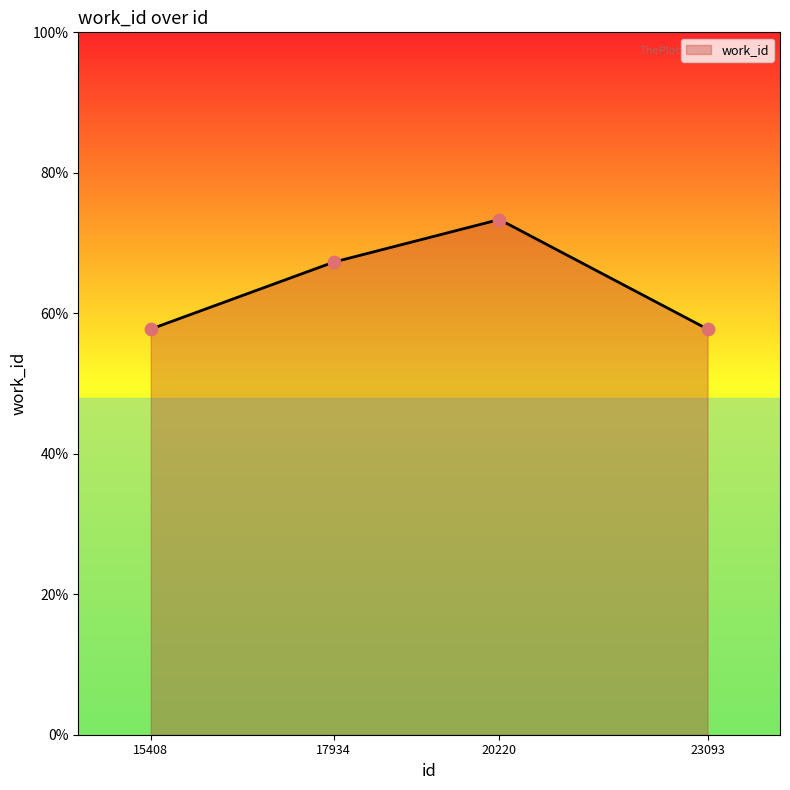

Between 23093 and 17934, which is larger?

17934